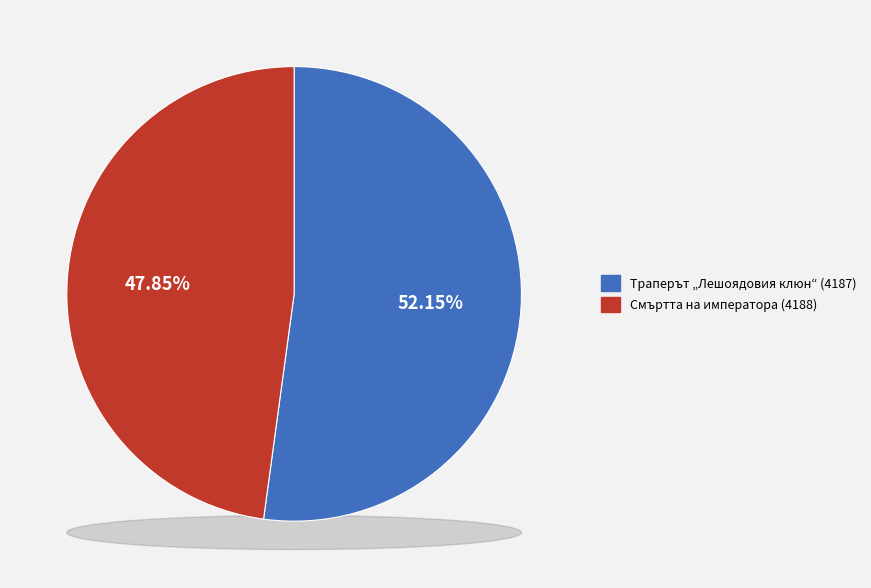

Approximately how many times larger is the value at Траперът „Лешоядовия клюн“ (4187) compared to Смъртта на императора (4188)?

1.1